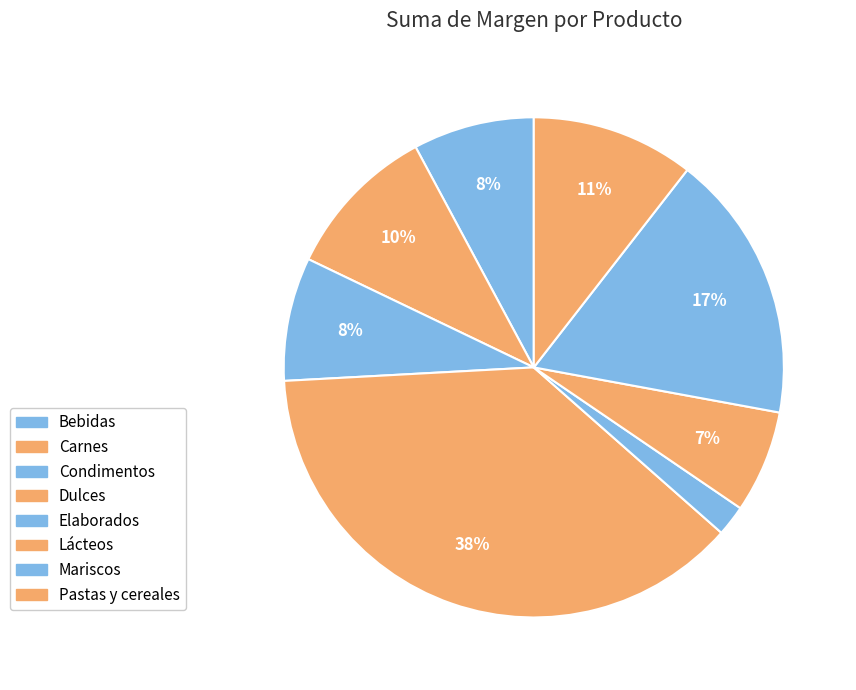

What percentage is the Condimentos slice, to the nearest percent?

8%